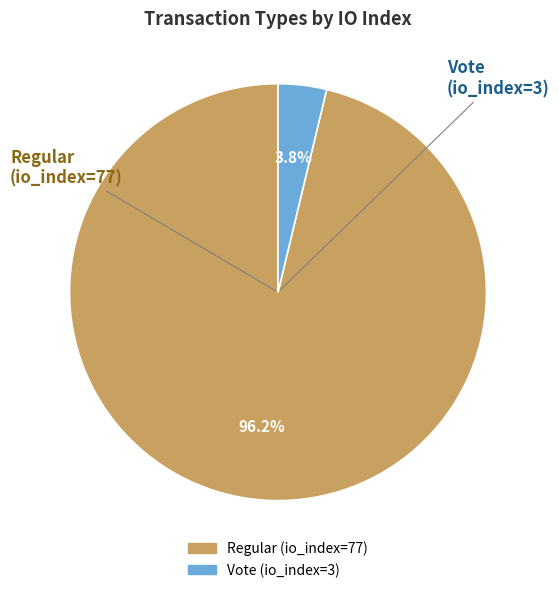

Is there a majority slice in this chart?

Yes